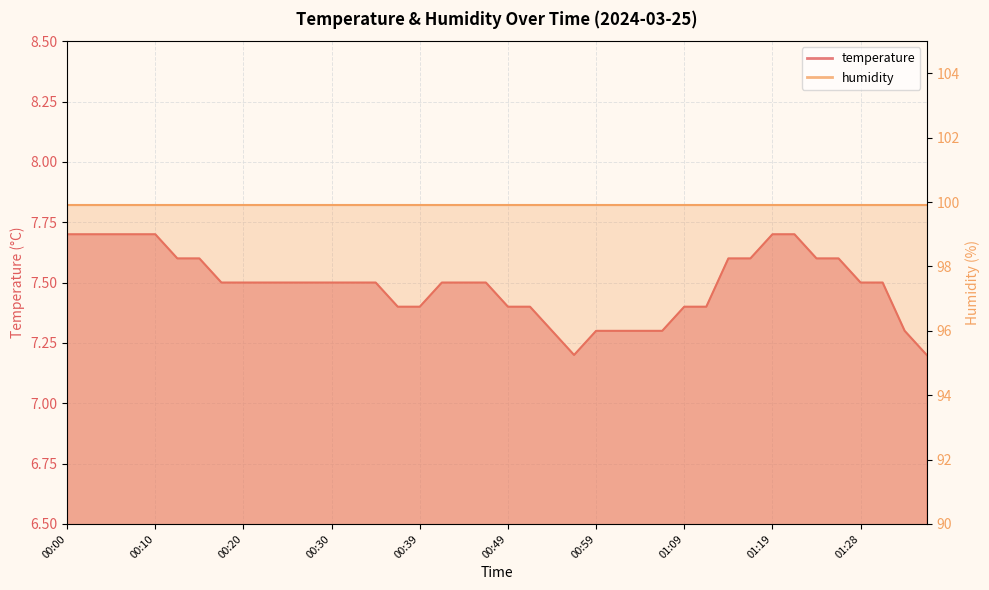

What is the difference between the maximum and minimum values?

0.5